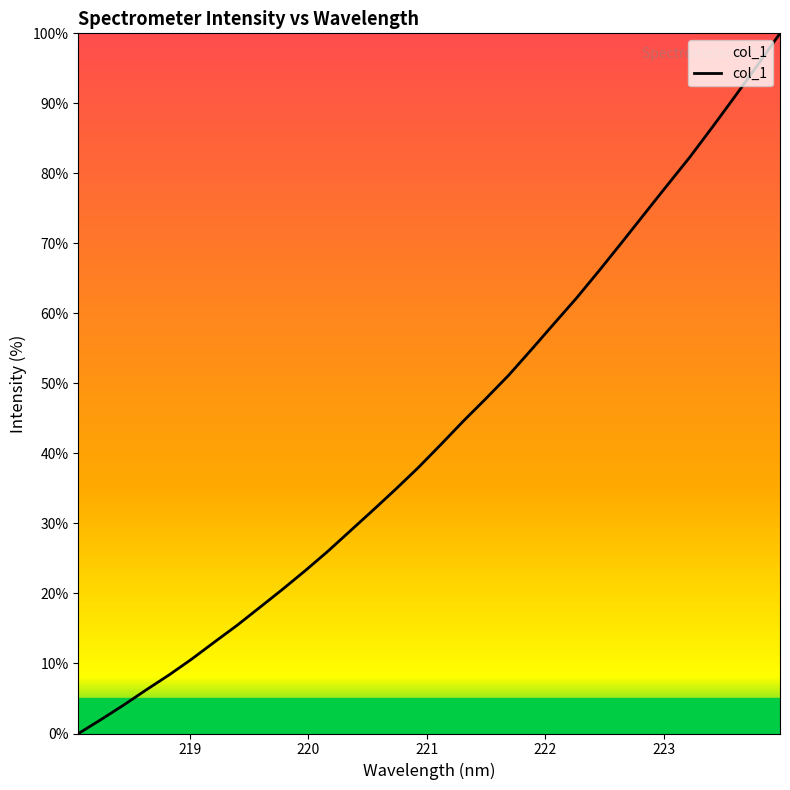

What is the maximum value shown in the chart?

100.0